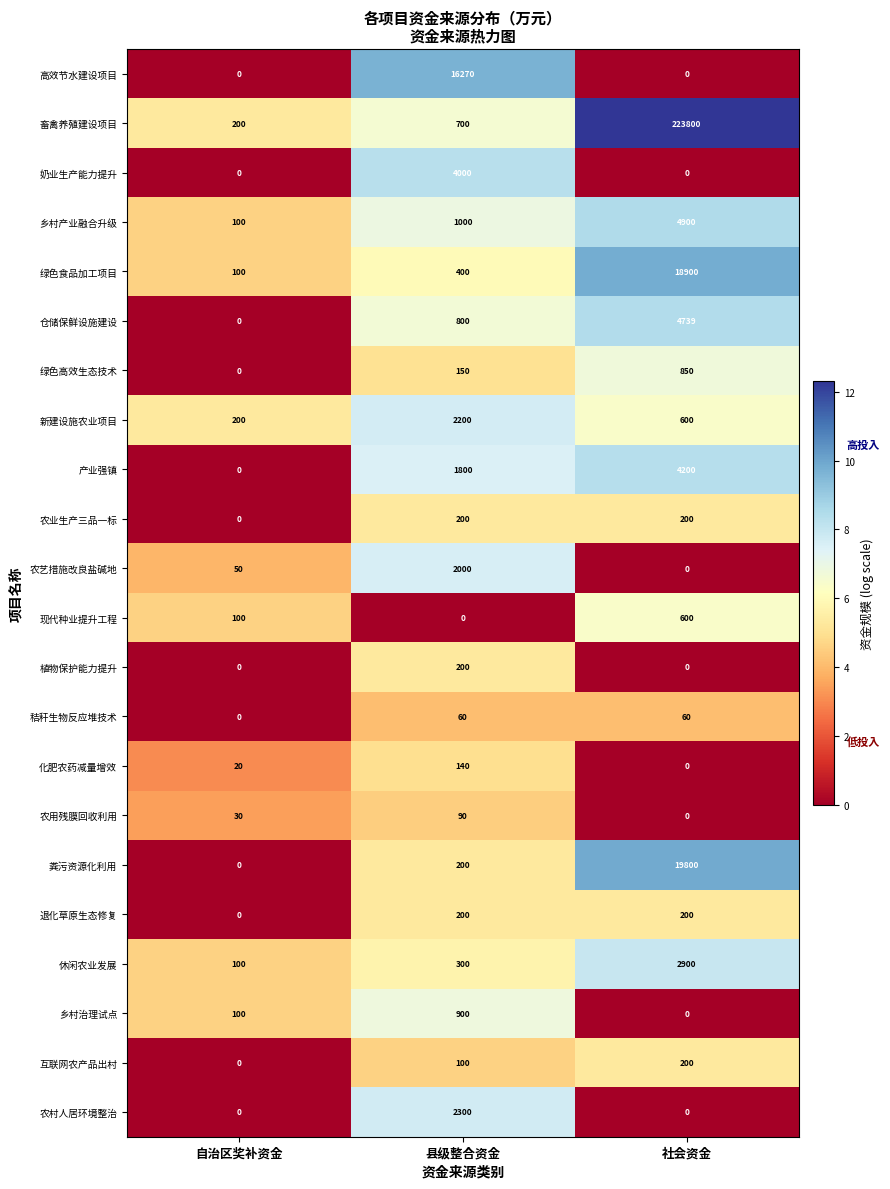

Count the 乡村产业融合升级 values in the range 100 to 4900.

3